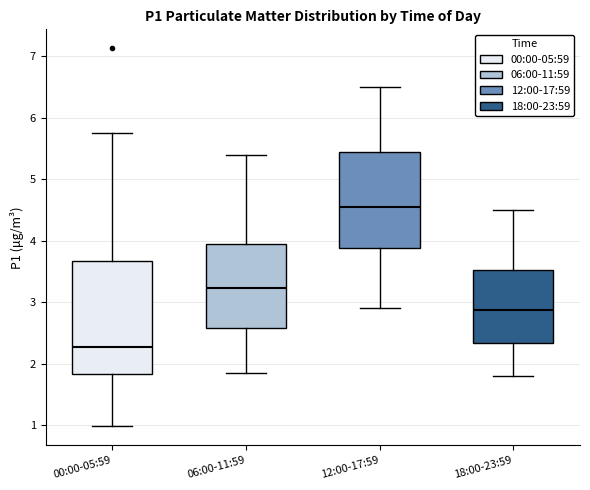

Reading left to right, transcribe this box plot: for each box, give where its median line is, the range the box spans, and where its two whiskers end, as read against the y-axis. The values are not printed on the chart, so give them approximately, as read against the axis.

00:00-05:59: median 2.3, box 1.8 to 3.7, whiskers 1.0 to 5.8
06:00-11:59: median 3.2, box 2.6 to 4.0, whiskers 1.9 to 5.4
12:00-17:59: median 4.6, box 3.9 to 5.5, whiskers 2.9 to 6.5
18:00-23:59: median 2.9, box 2.3 to 3.5, whiskers 1.8 to 4.5